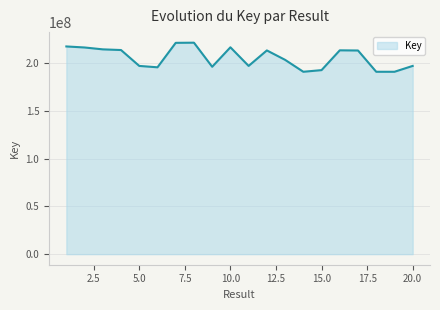

What is the difference between the maximum and minimum values?

30435629